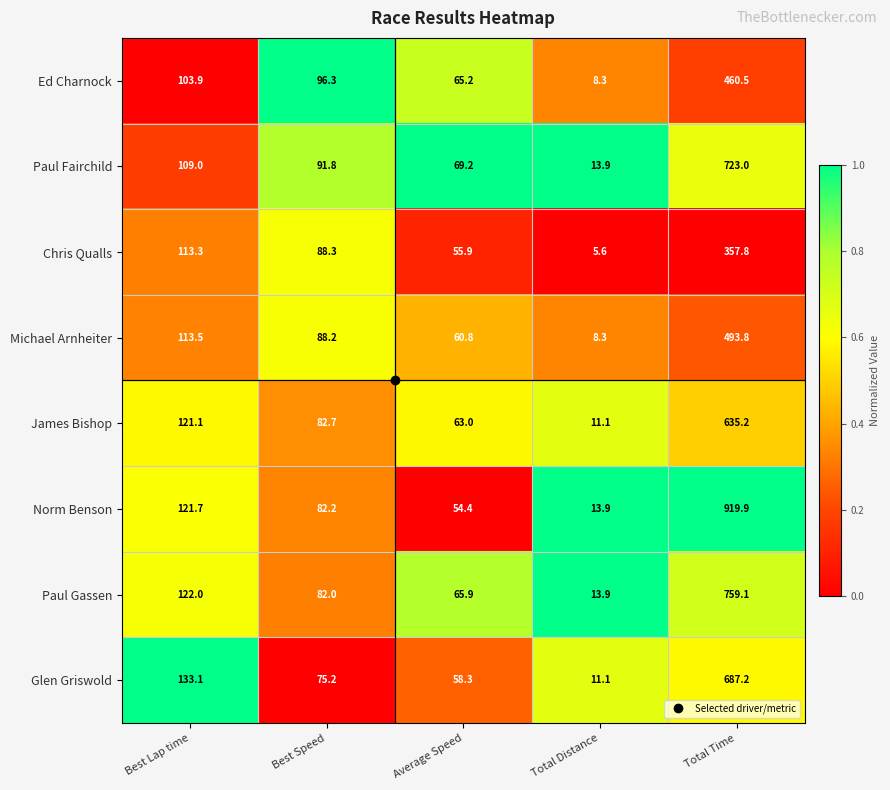

What is the total value across all series at Best Speed?

686.7